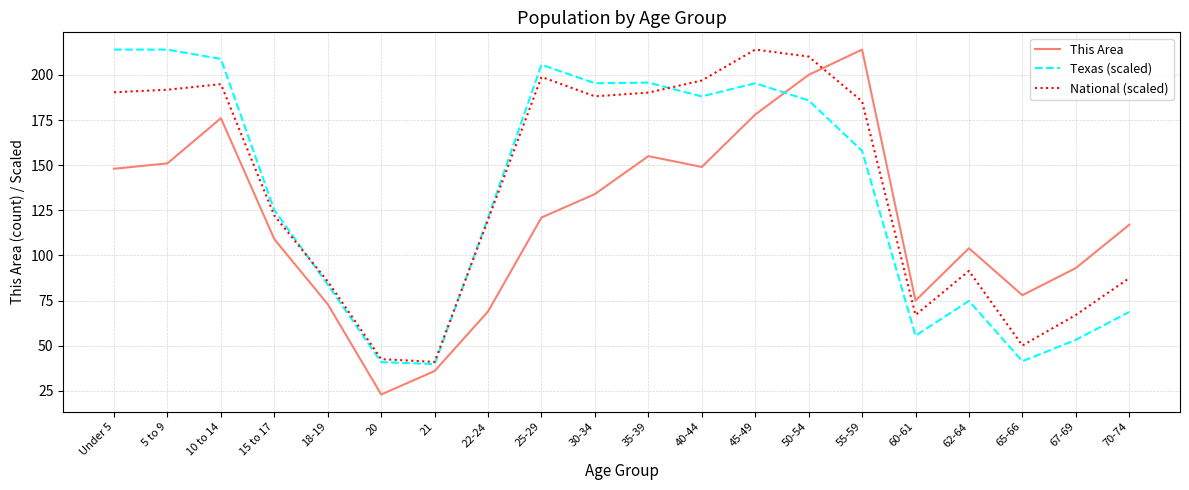

Is the value of Texas (scaled) at 60-61 greater than the value of National (scaled) at 70-74?

No